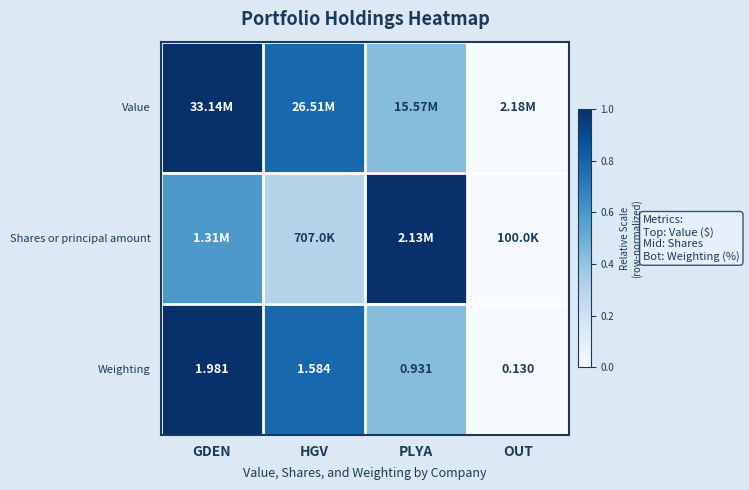

Rank the categories by Weighting value from highest to lowest.

GDEN, HGV, PLYA, OUT